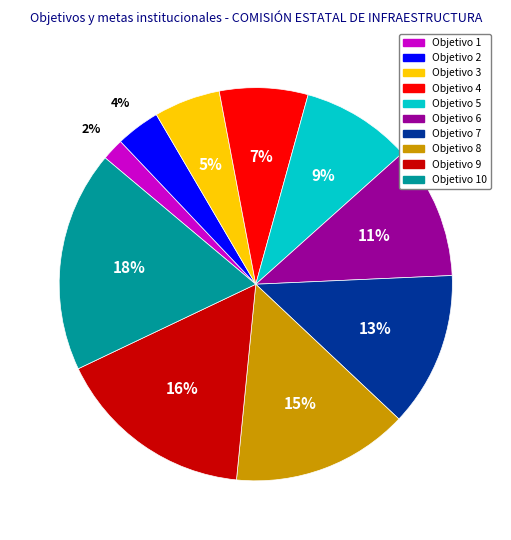

Does any single category account for the majority?

No